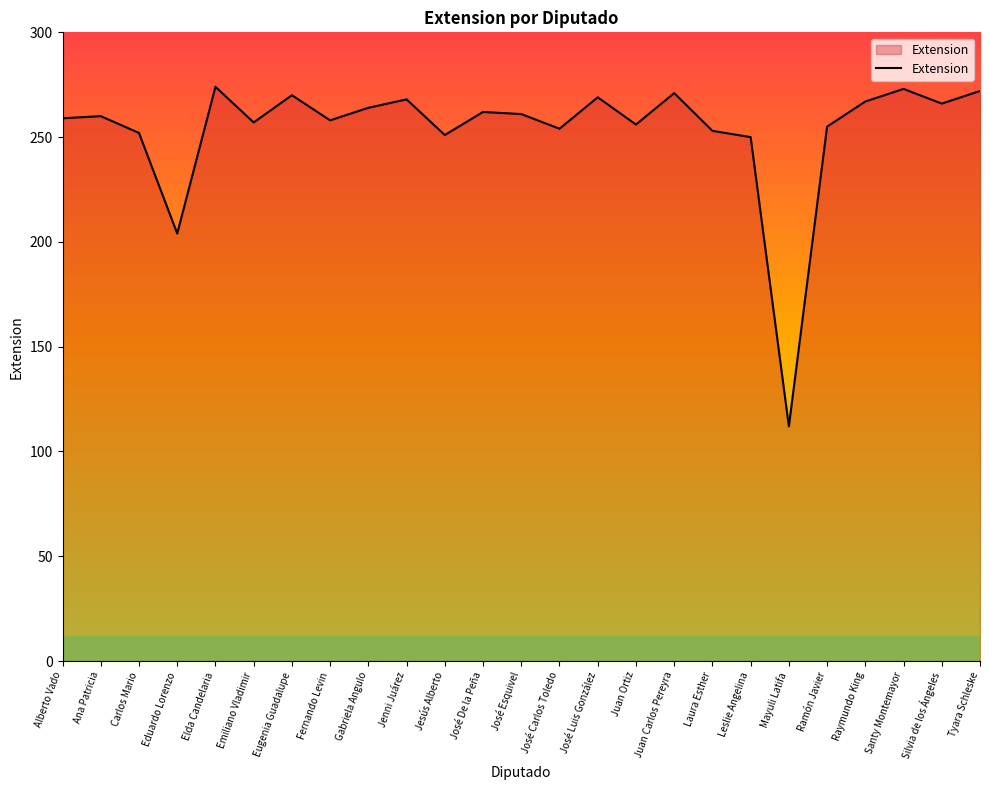

Where is the first local minimum?

Eduardo Lorenzo